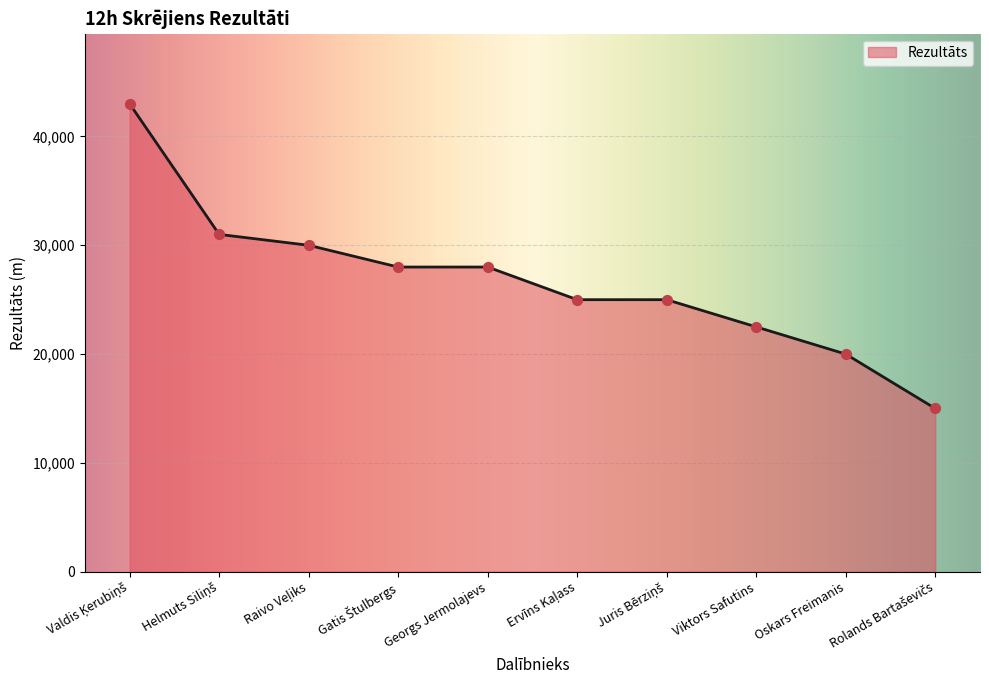

Which has a higher value, Georgs Jermolajevs or Viktors Safutins?

Georgs Jermolajevs